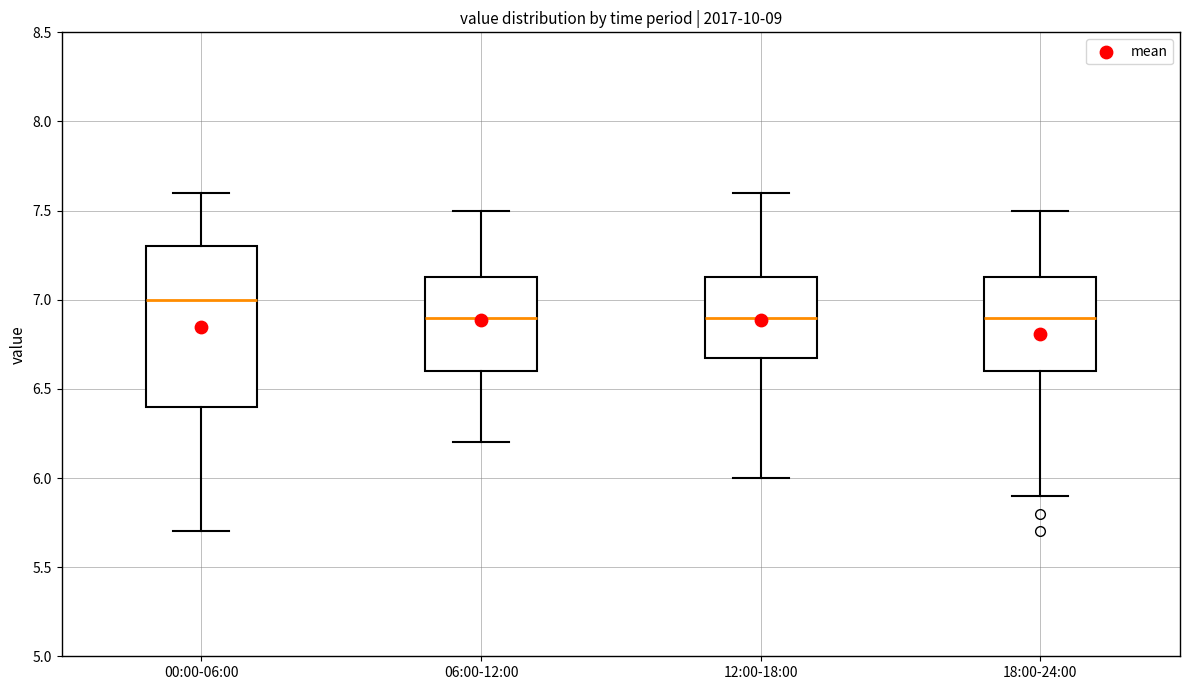

Which box has the highest median line?

00:00-06:00